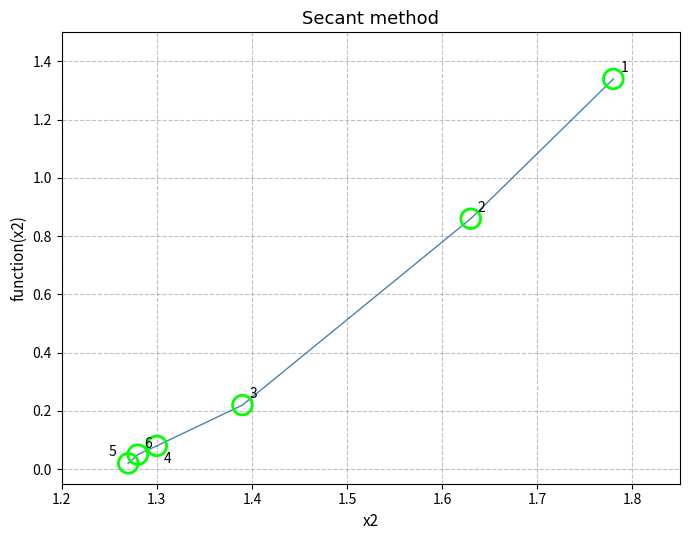

What is the range of X values (max minus min)?

0.5